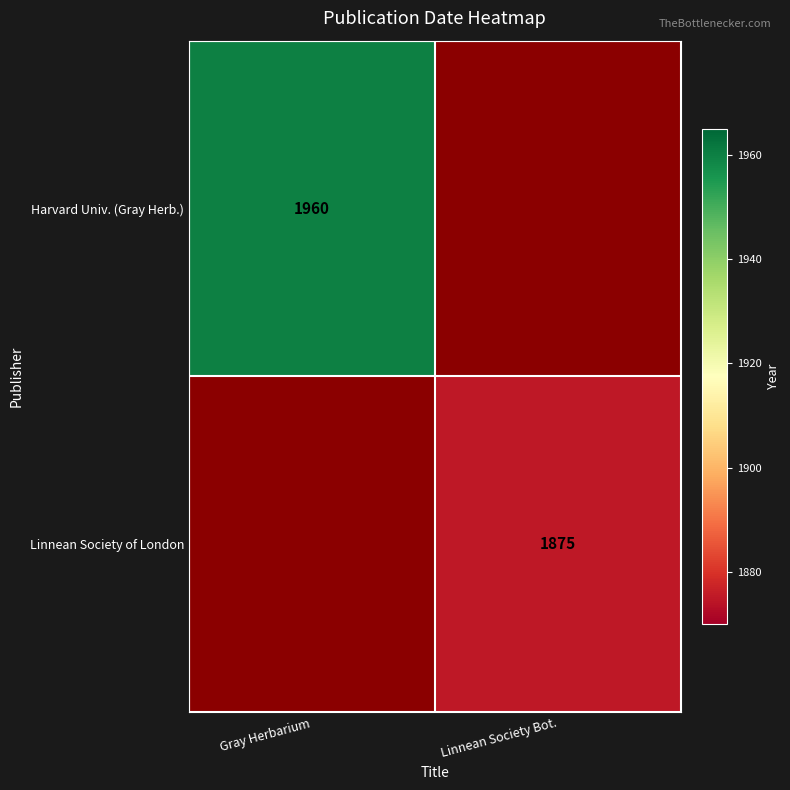

The Harvard Univ. (Gray Herb.) series shows 1960 at Gray Herbarium. True or false?

True